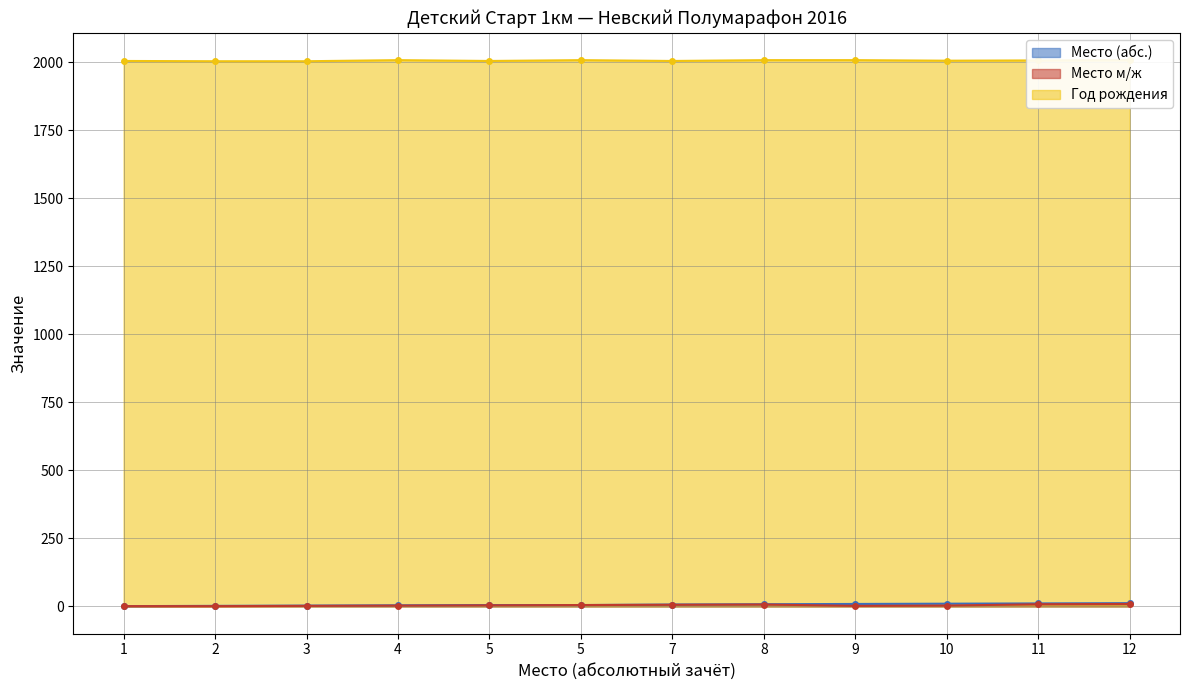

What is the difference between the maximum and minimum values in the Место м/ж series?

8